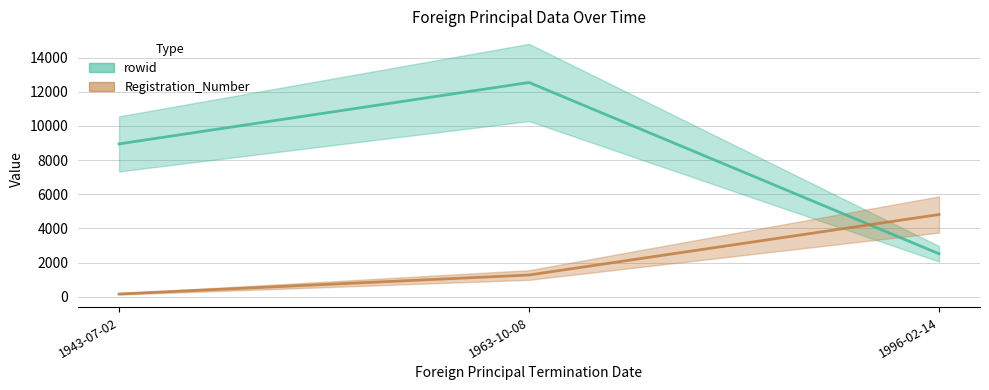

Which category has the lowest value across all series?

1943-07-02